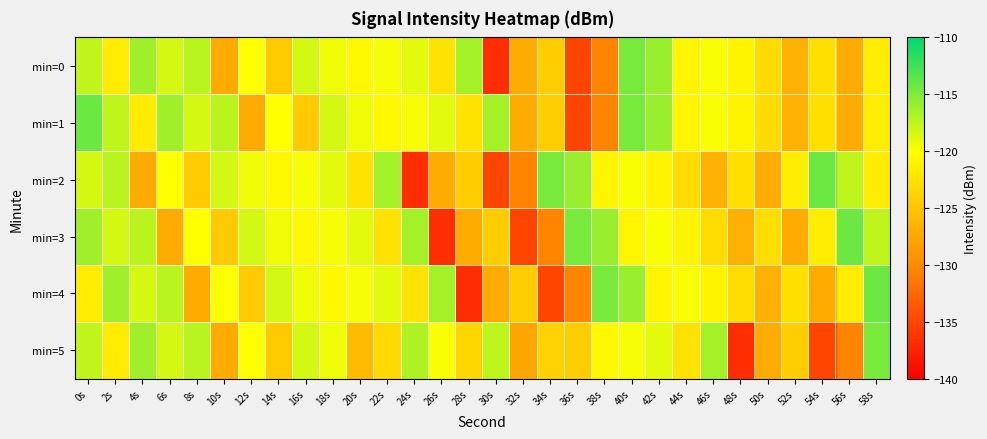

What is the total value across all series at 44s?

-728.1